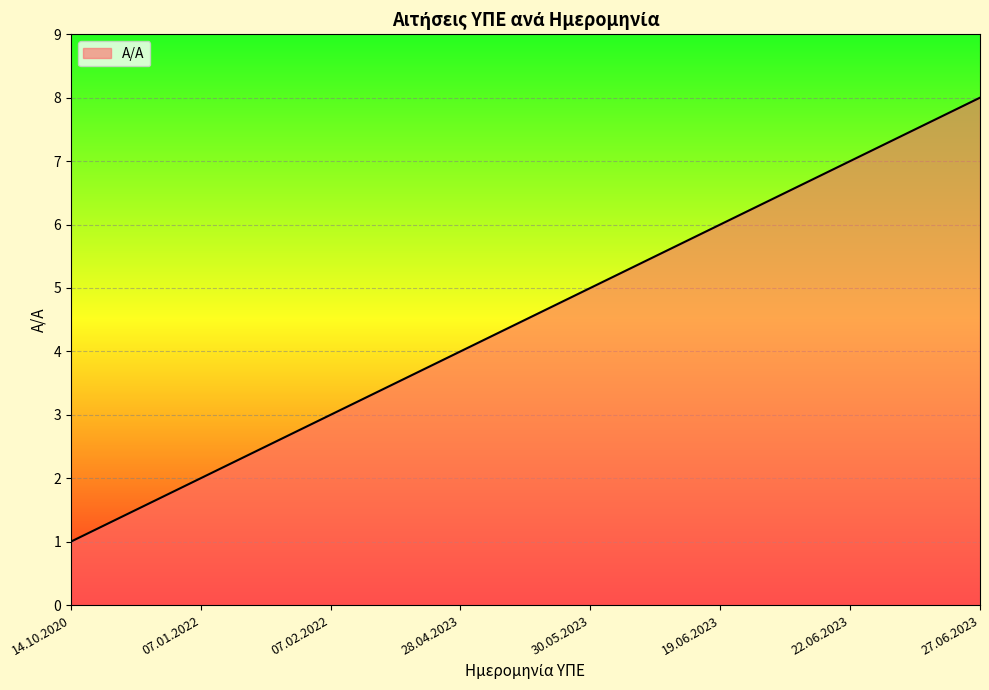

Rank the categories by value from lowest to highest.

14.10.2020, 07.01.2022, 07.02.2022, 28.04.2023, 30.05.2023, 19.06.2023, 22.06.2023, 27.06.2023